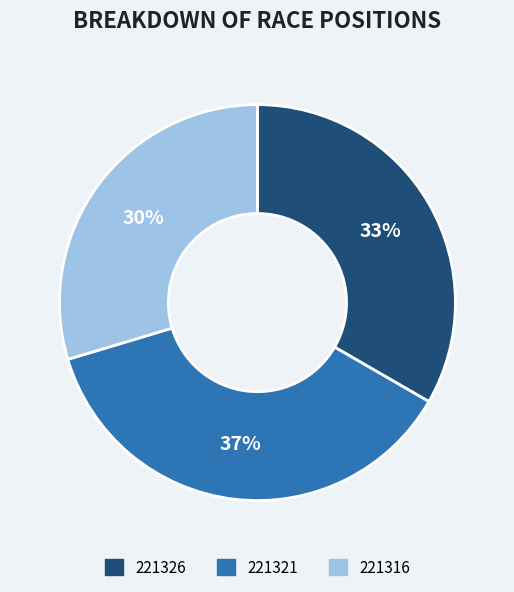

Rank the categories by value from lowest to highest.

221316, 221326, 221321